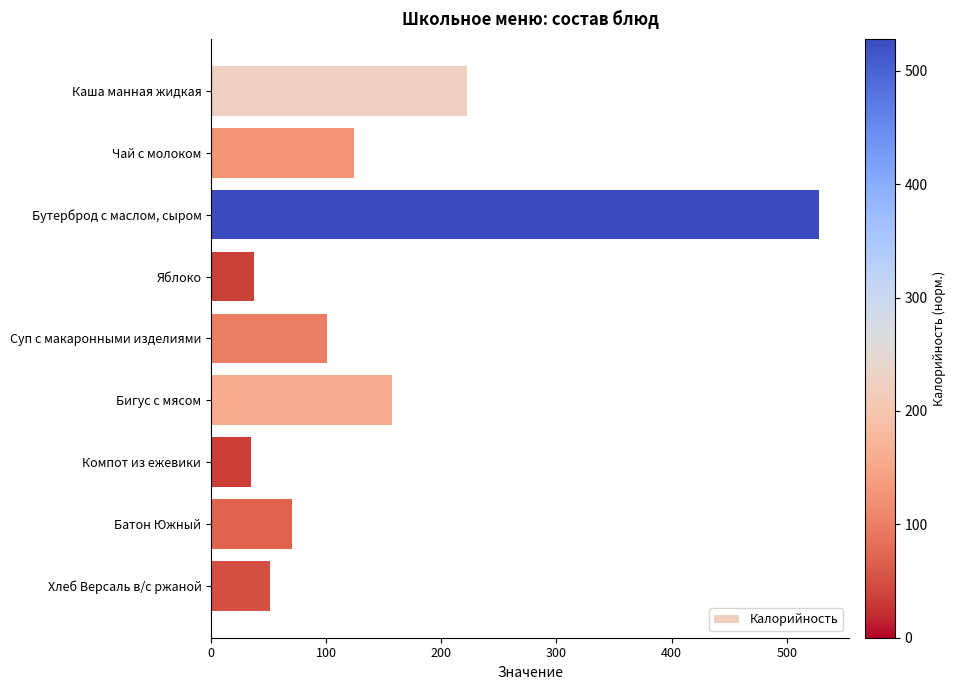

What is the maximum value shown in the chart?

528.0